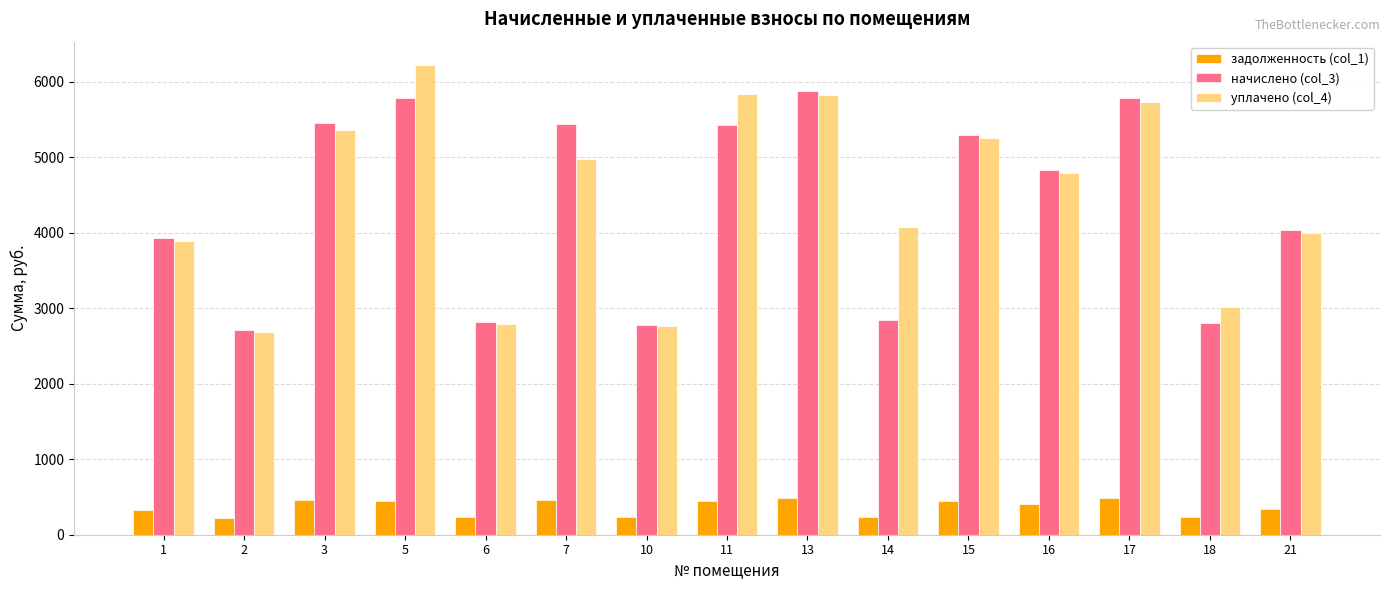

How many values in the уплачено (col_4) series are below 4795?

7